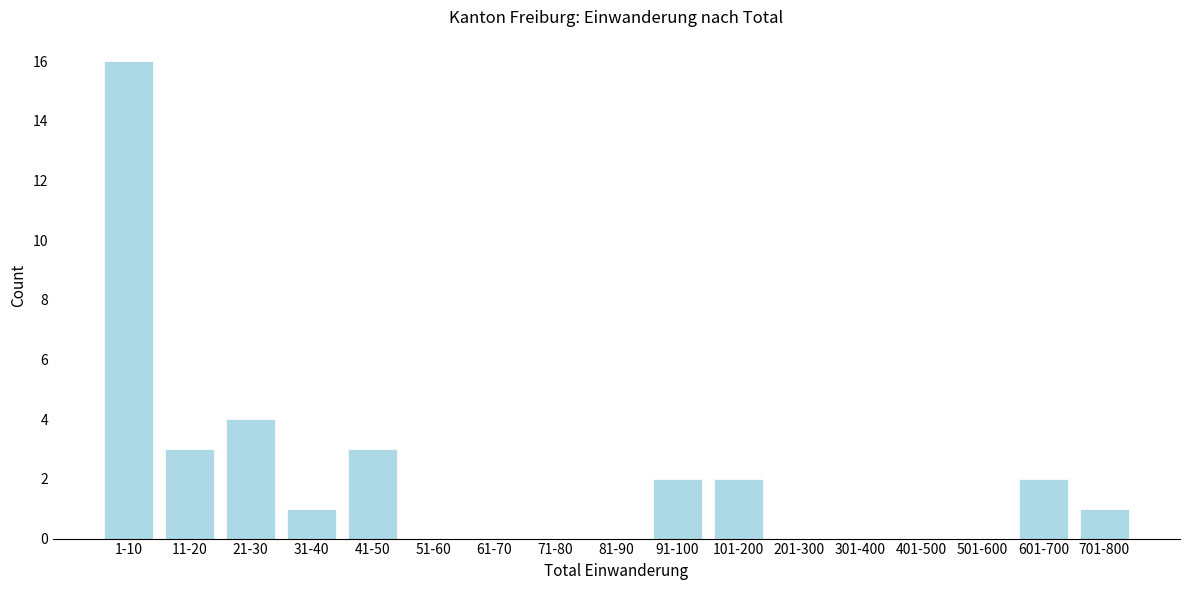

Reading left to right, transcribe all the data shown in this chart.

1-10=16	11-20=3	21-30=4	31-40=1	41-50=3	51-60=0	61-70=0	71-80=0	81-90=0	91-100=2	101-200=2	201-300=0	301-400=0	401-500=0	501-600=0	601-700=2	701-800=1